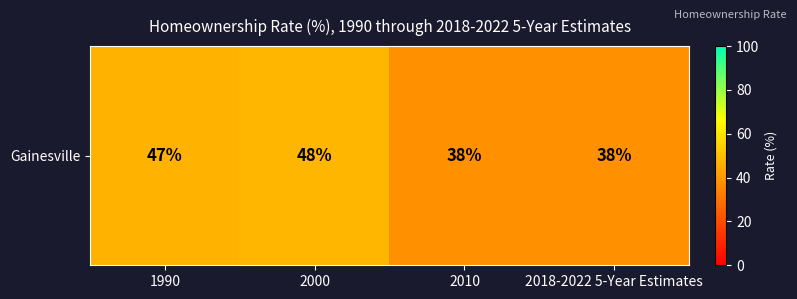

Rank the categories by value from highest to lowest.

2000, 1990, 2010, 2018-2022 5-Year Estimates